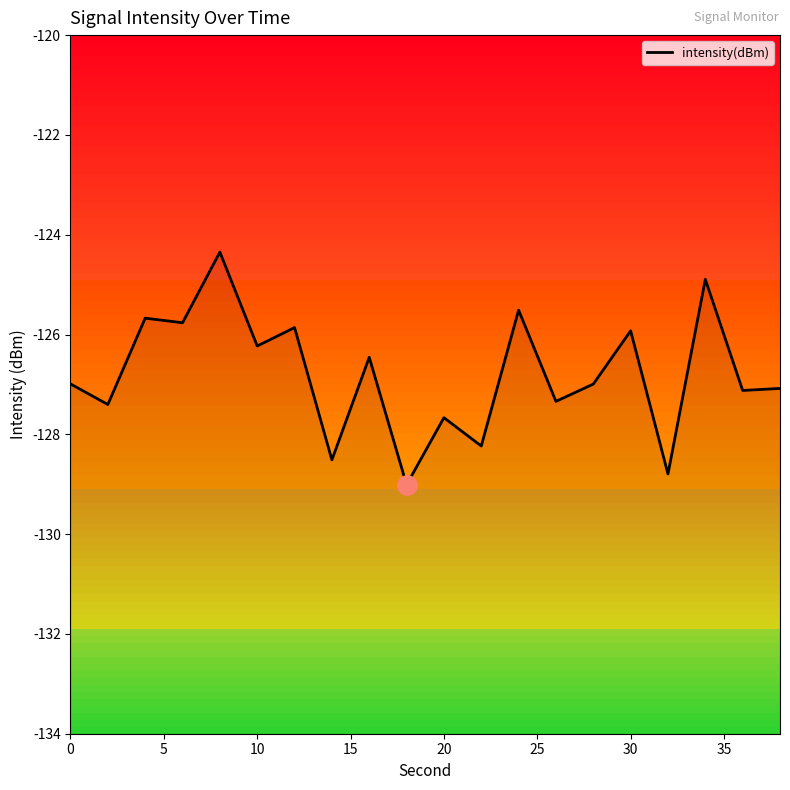

Count the number of data series in this chart.

1